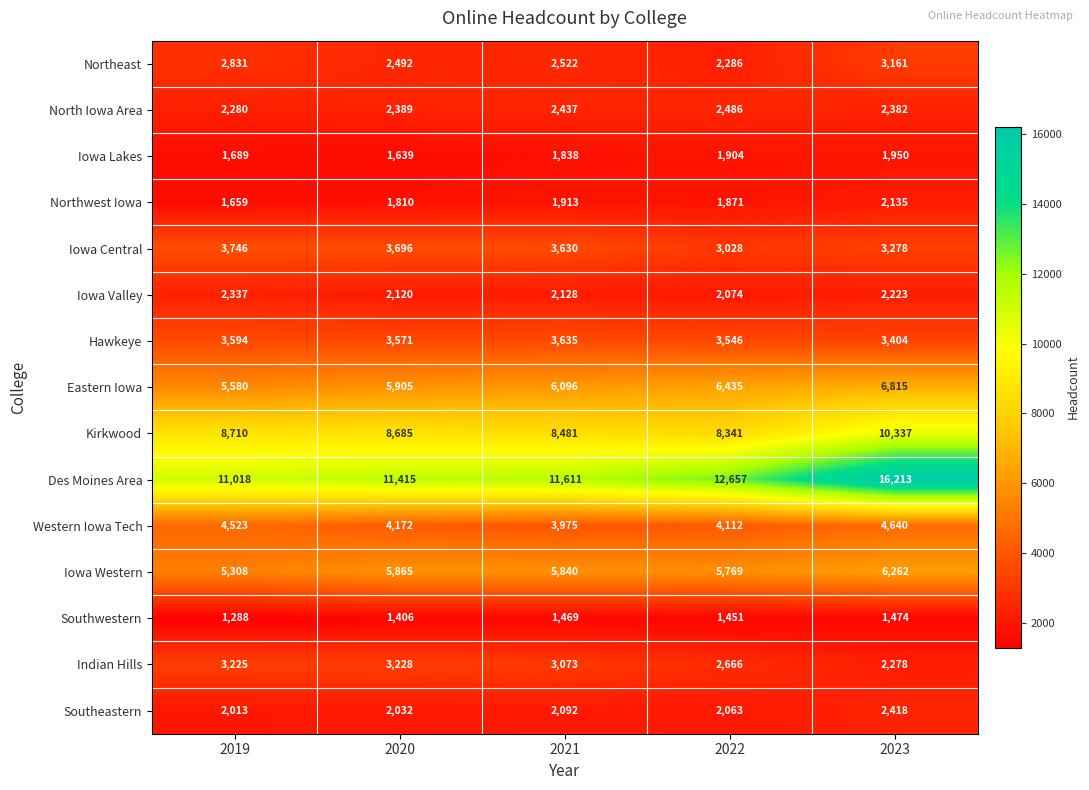

What is the spread (max minus min) of values at 2023?

14739